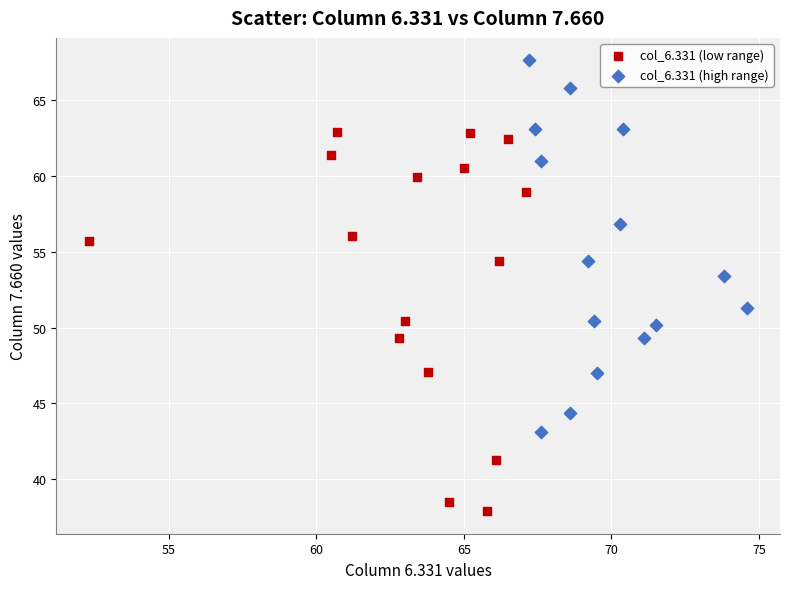

Which series contains the lowest Y value?

col_6.331 (low range)